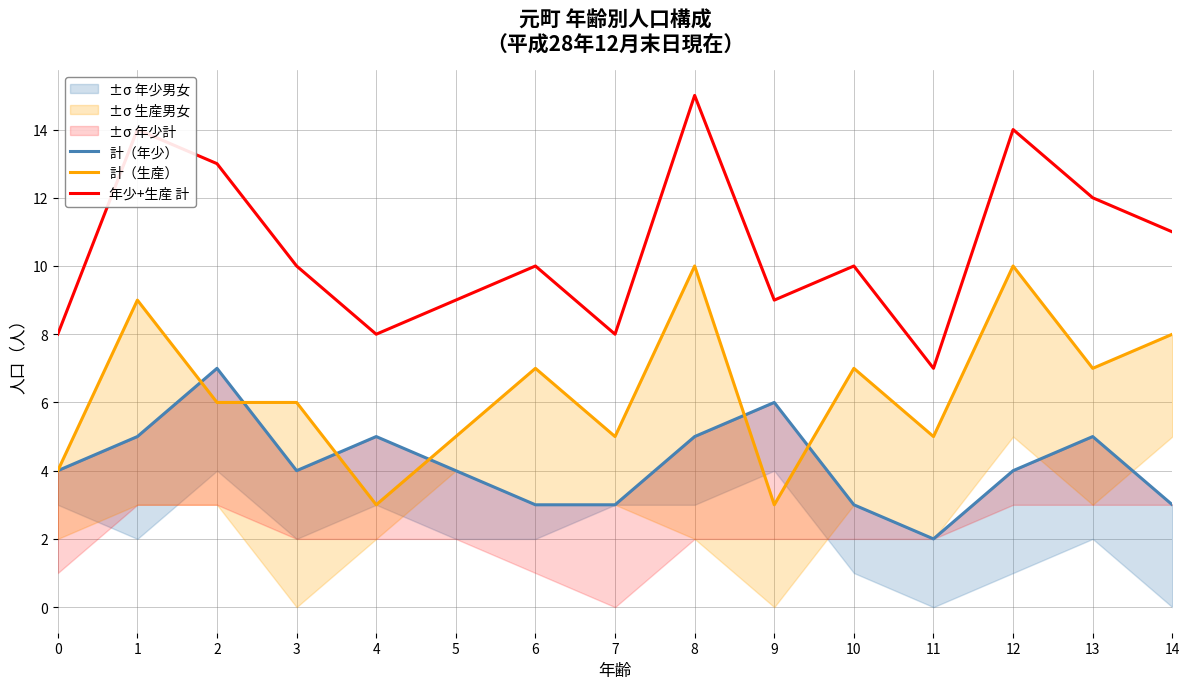

Rank the series at 11 from highest to lowest value.

年少+生産 計, 計（生産）, 計（年少）